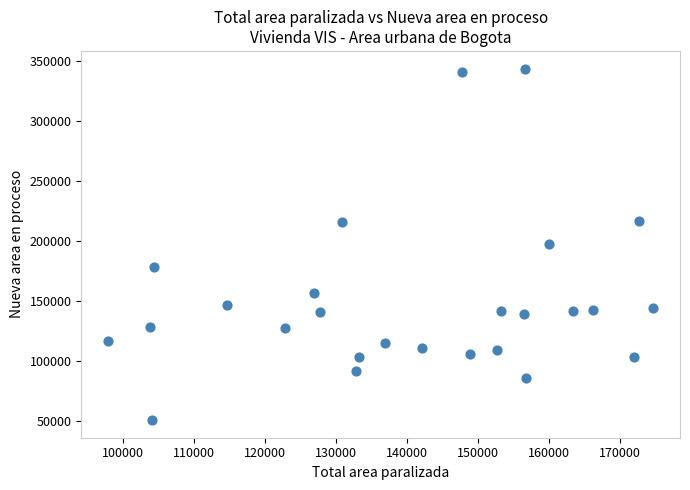

What is the range of Y values (max minus min)?

292582